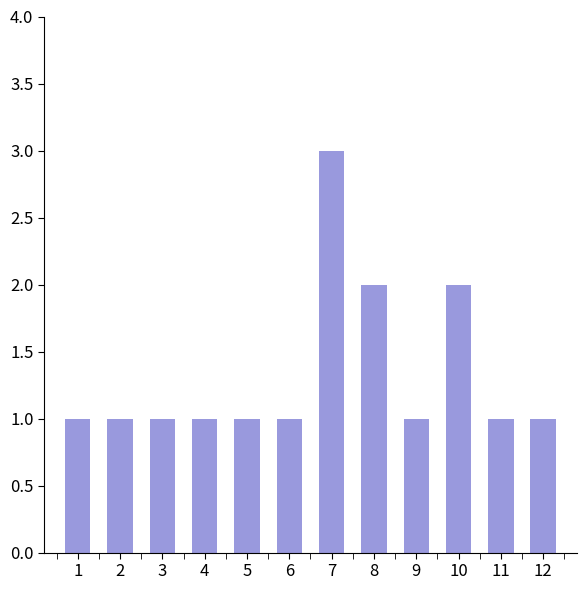

What is the sum of the values at 5 and 9?

2